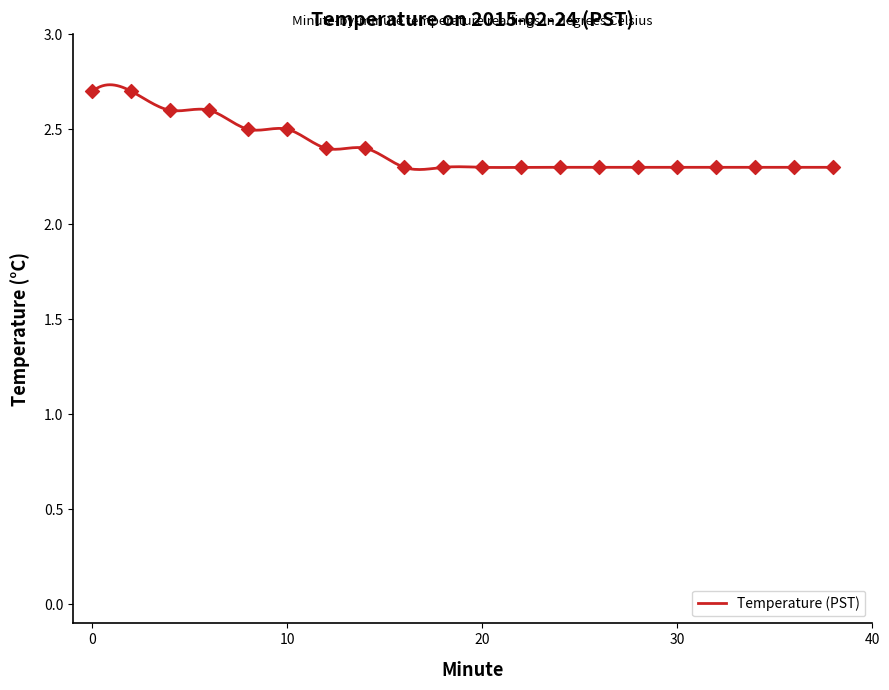

What is the ratio of the value at 16 to the value at 32?

1.0